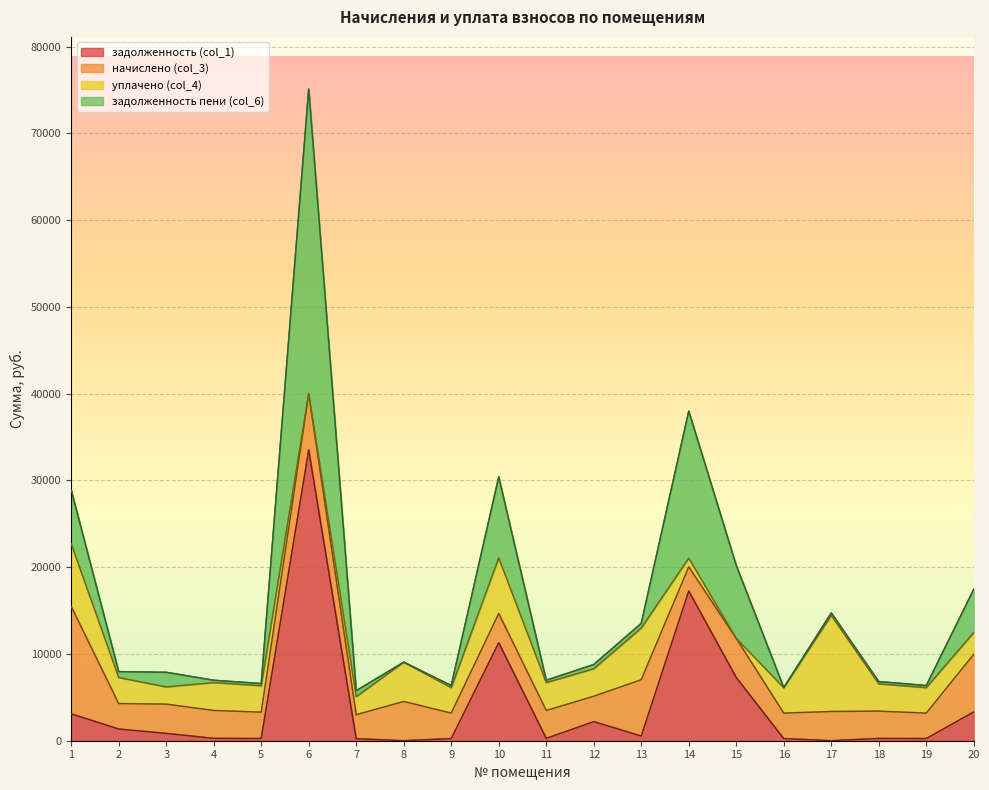

What is the value of the задолженность (col_1) point at the 12th from the left?

2195.9